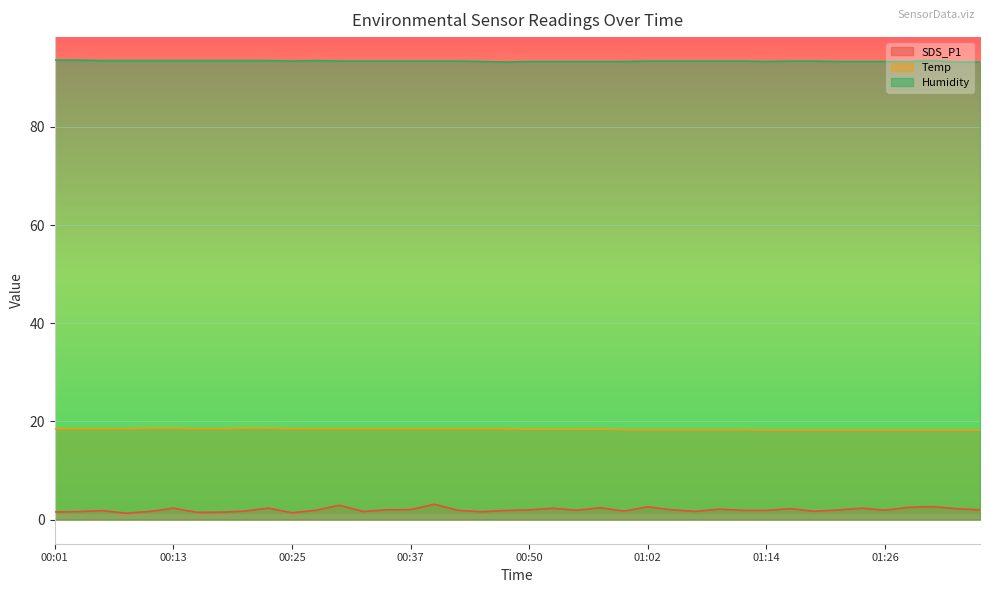

True or false: Temp has a value of 18.5 at 00:15.

True